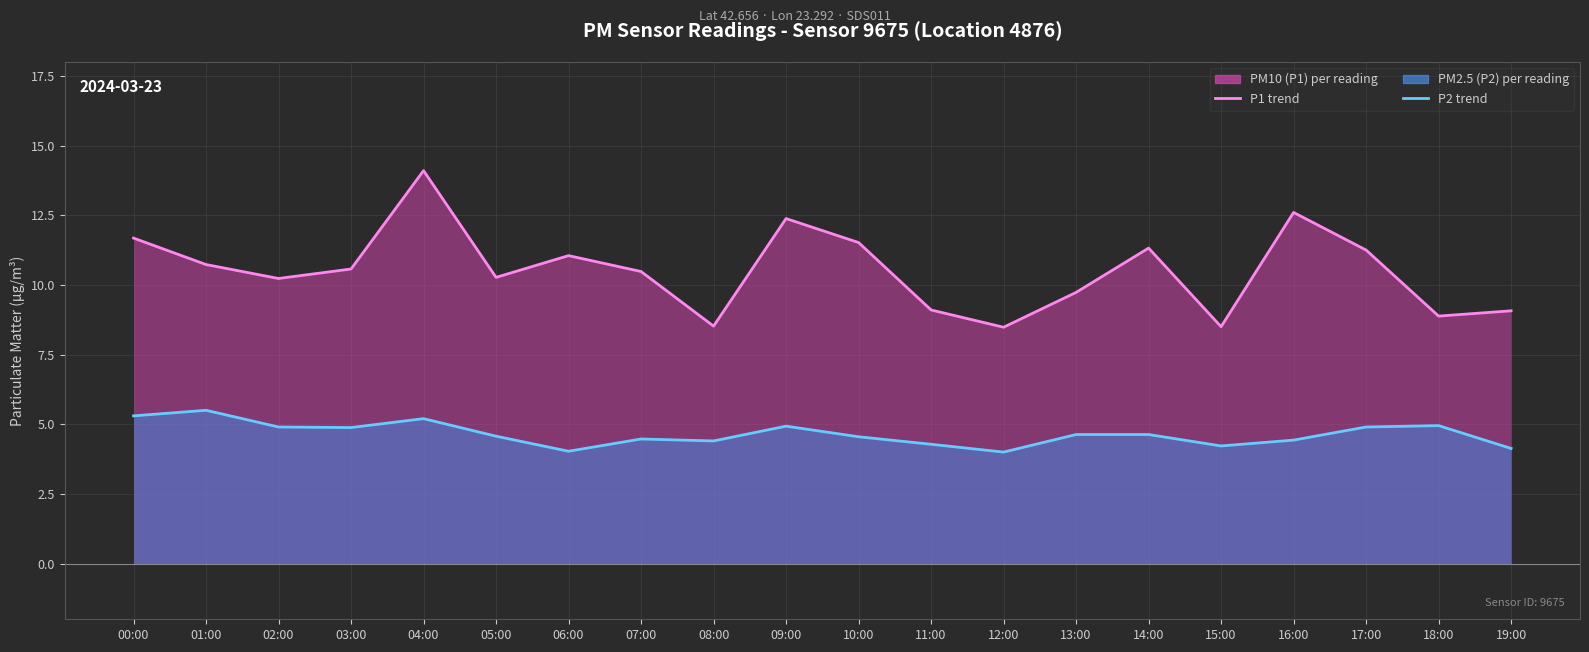

List the series in order of their peak value, lowest first.

P2 (line), P1 (line)